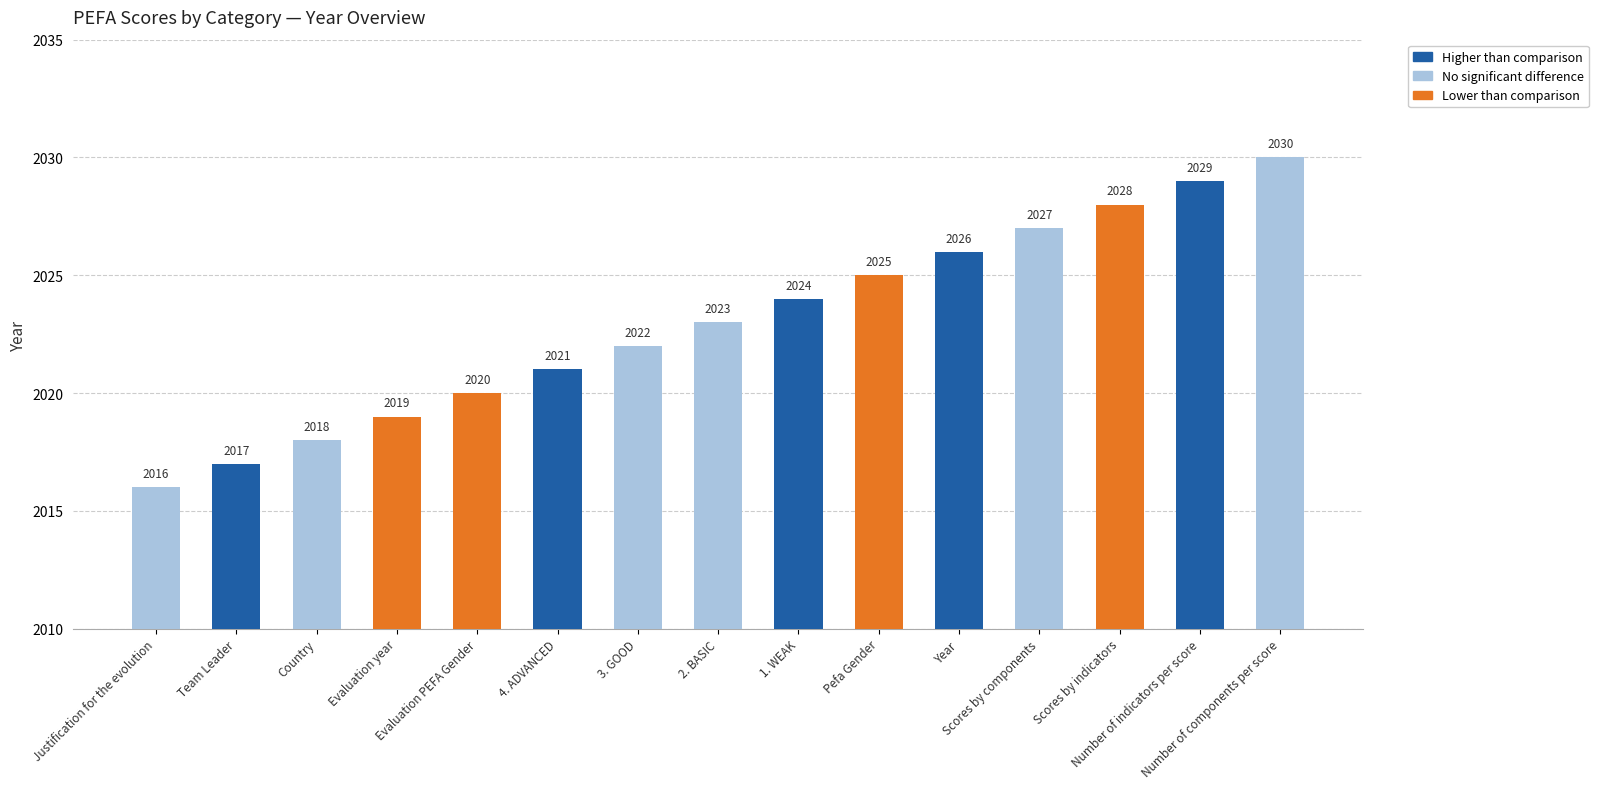

How many data points does each series have?

15